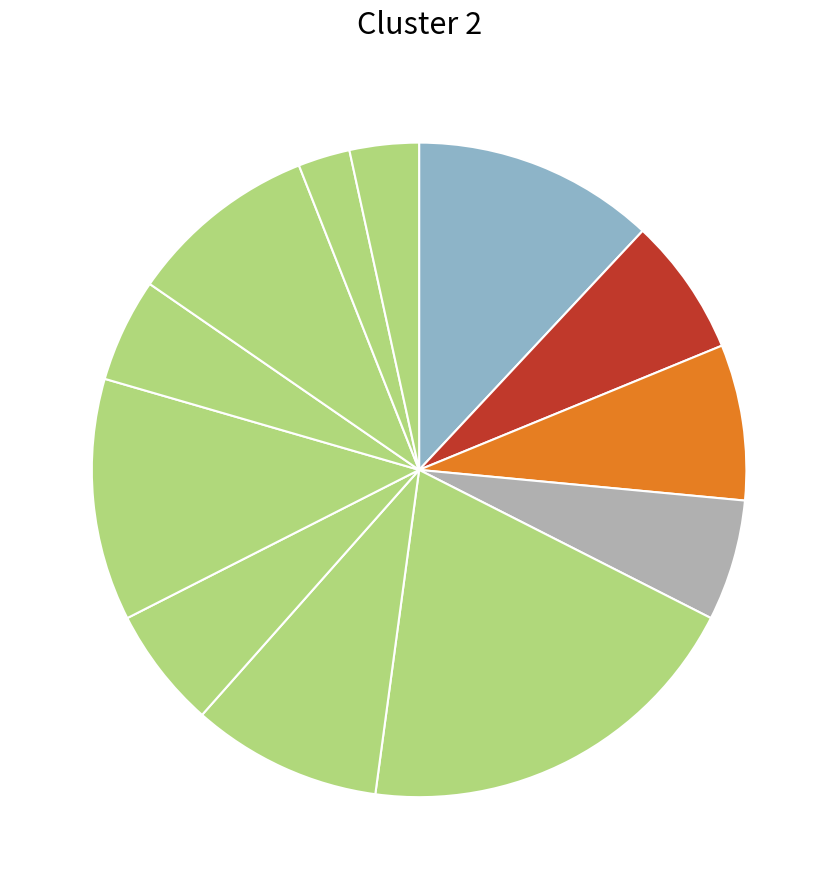

How many slices are in this pie chart?

12